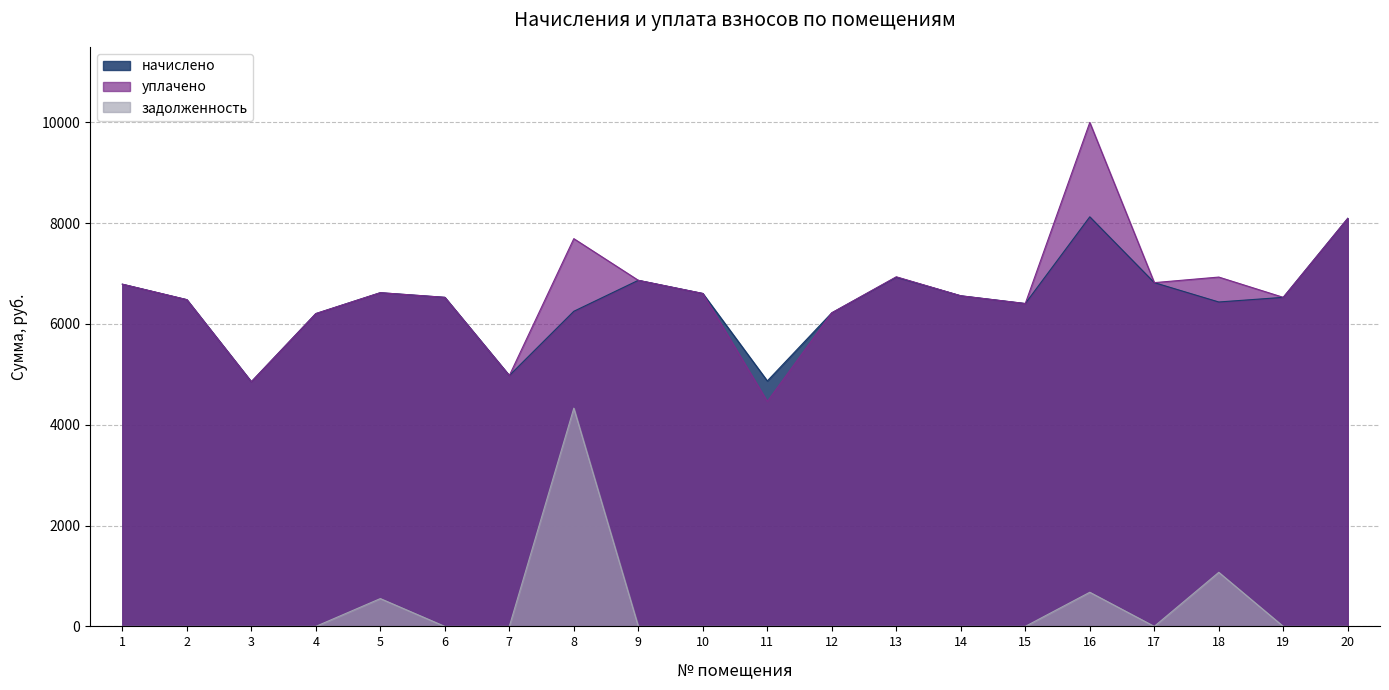

What are all the series names shown in the legend?

начислено, уплачено, задолженность